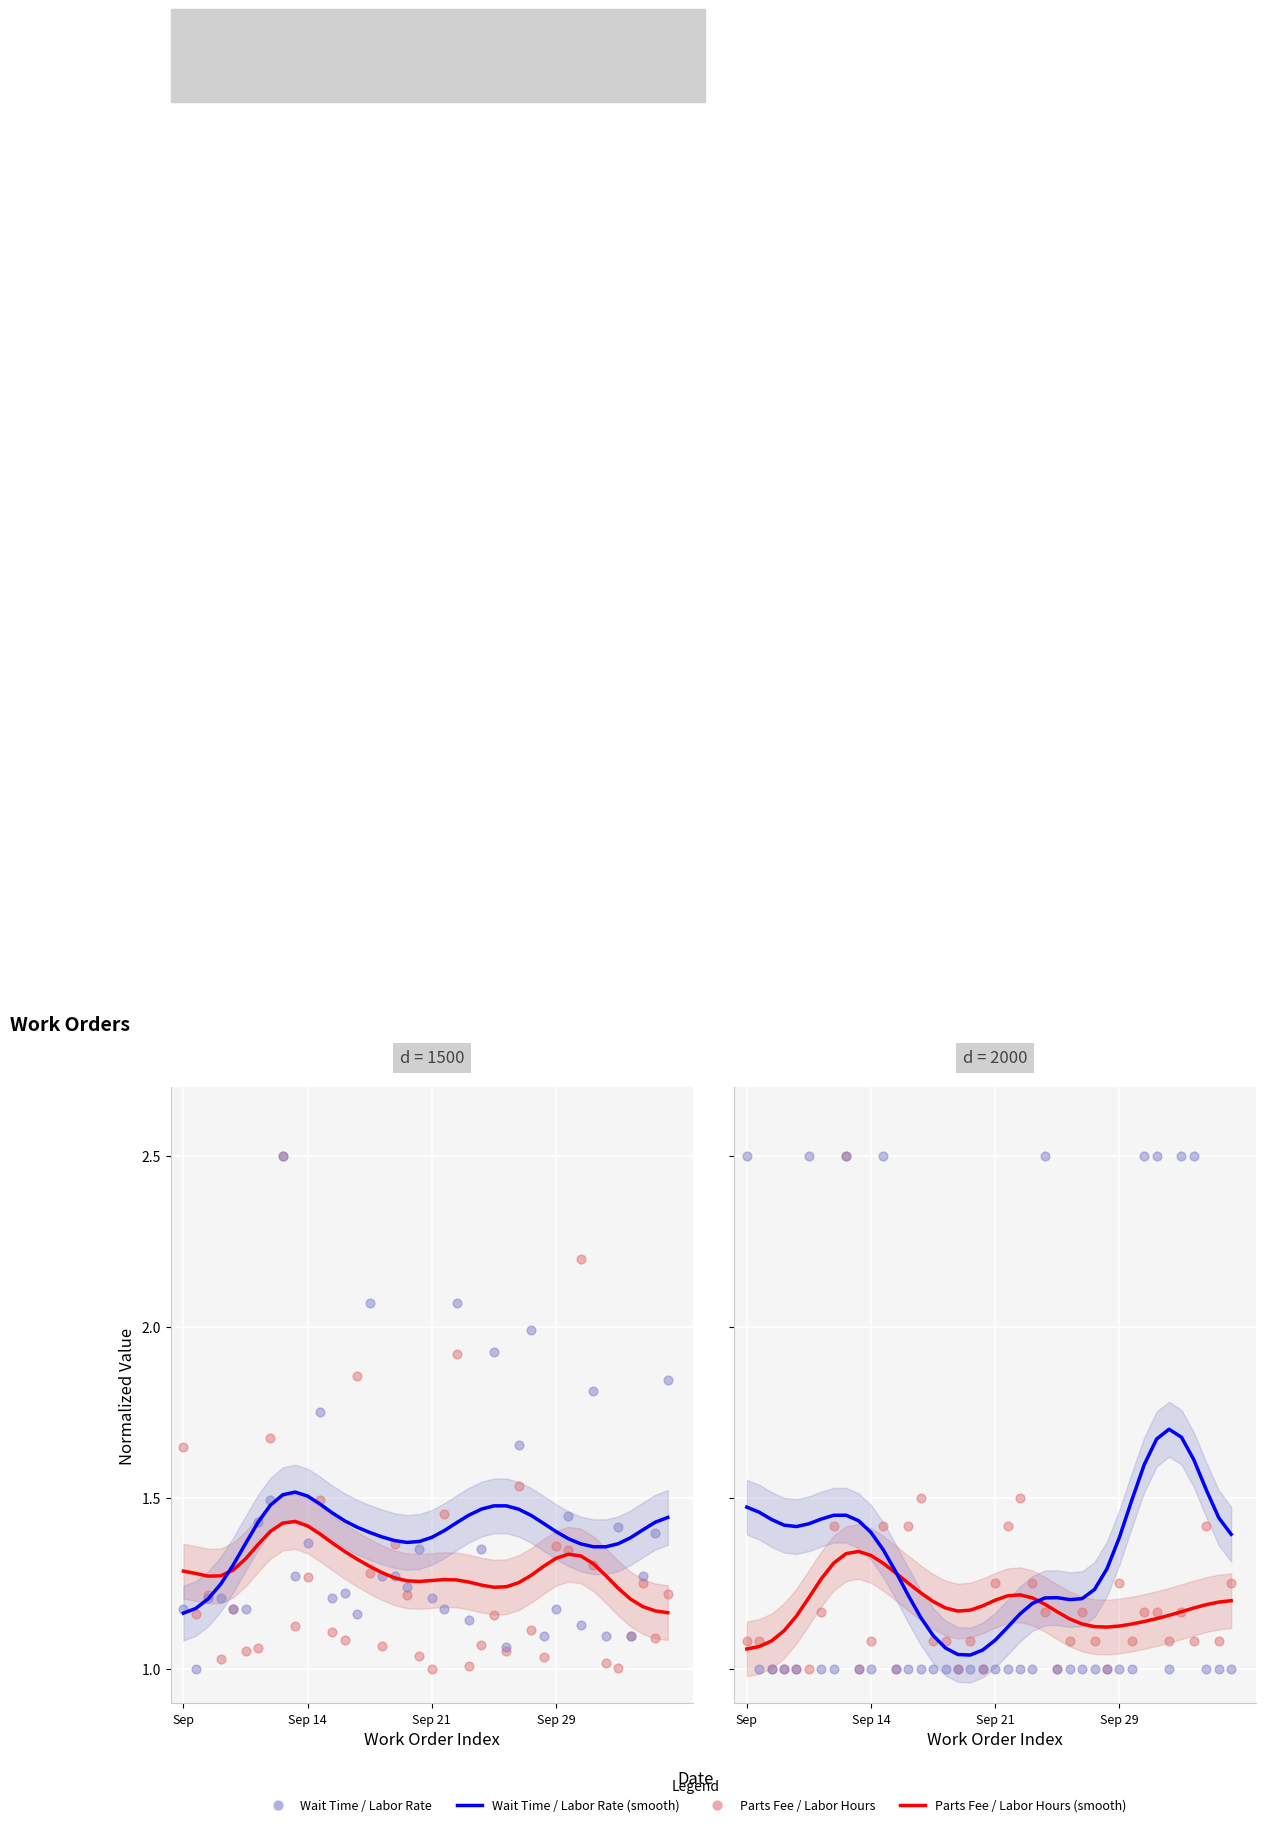

Is the value of Labor Rate at 18 greater than the value of Labor Hours at 17?

No